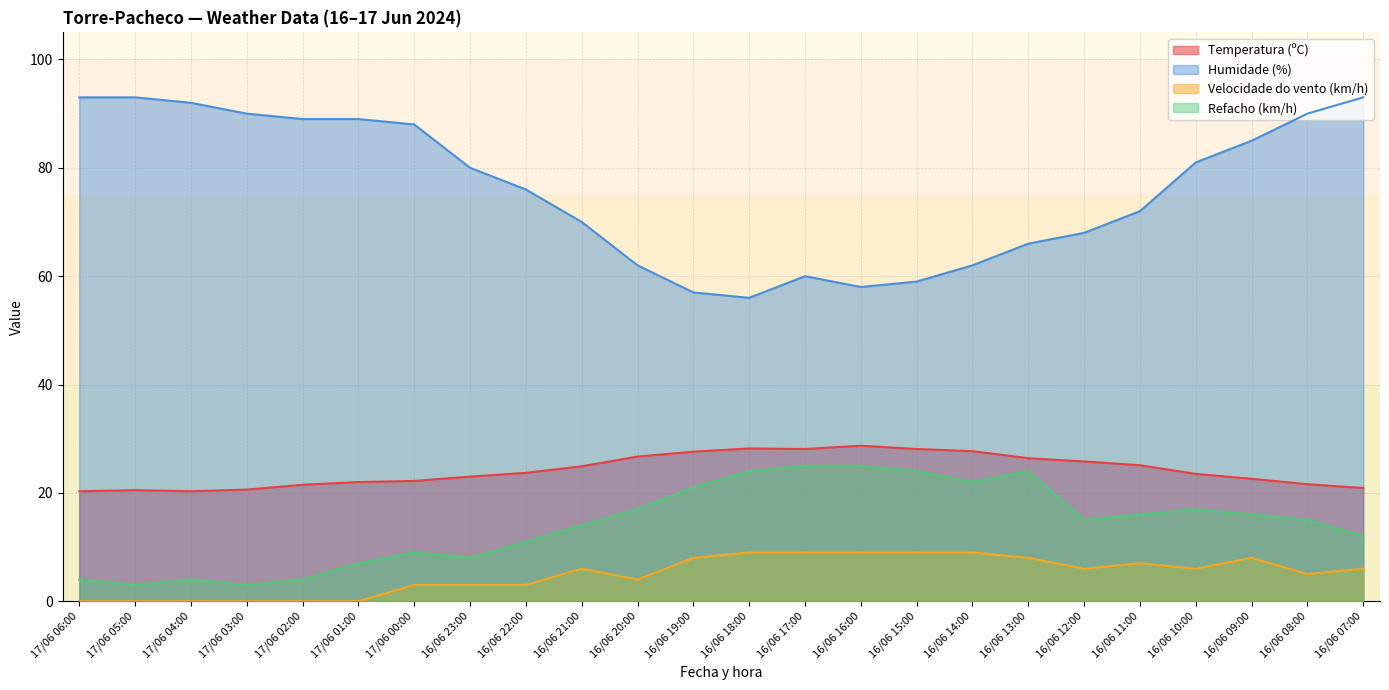

What is the sum of all Humidade (%) values?

1829.0